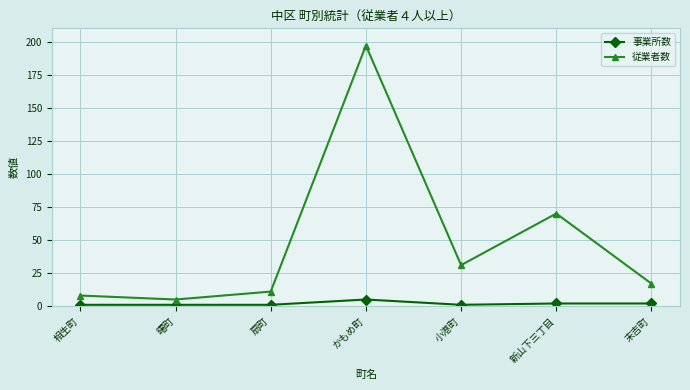

What is the difference between the maximum and second lowest values in the 従業者数 series?

189